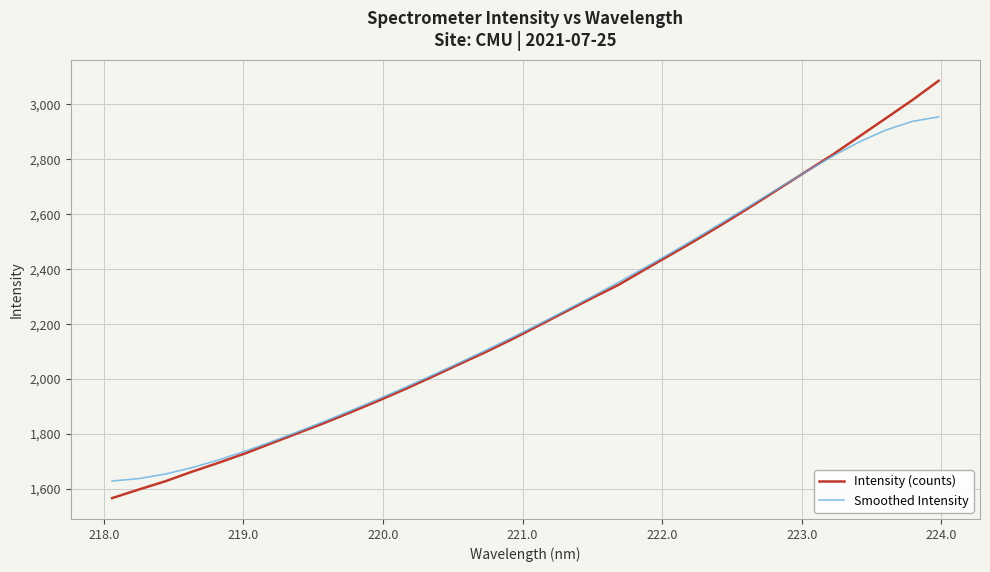

Rank the series by their maximum value, from highest to lowest.

Intensity (counts), Smoothed Intensity